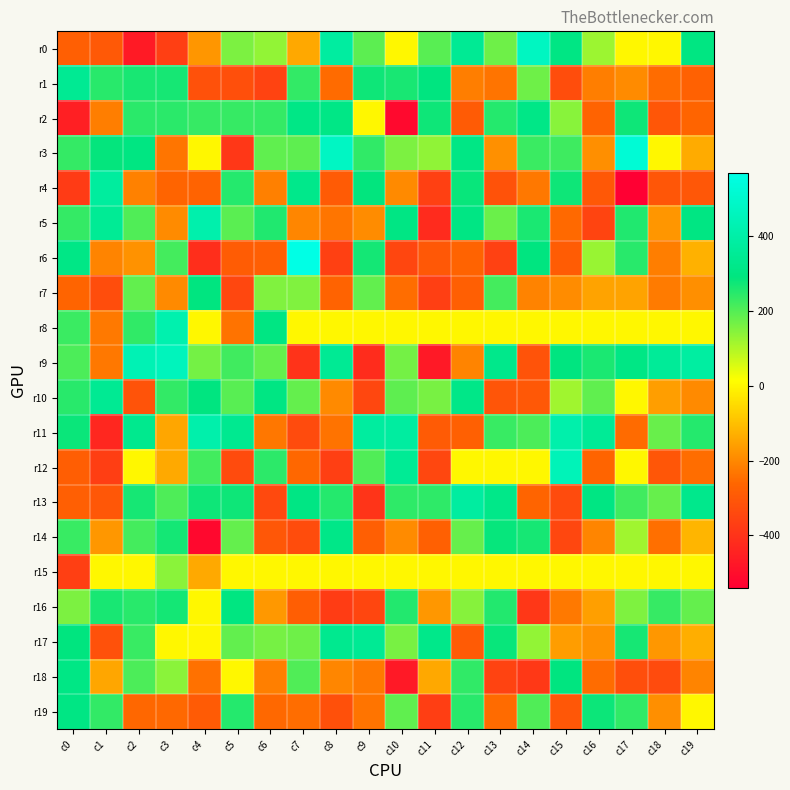

At which category is the sum across all series the highest?

c2